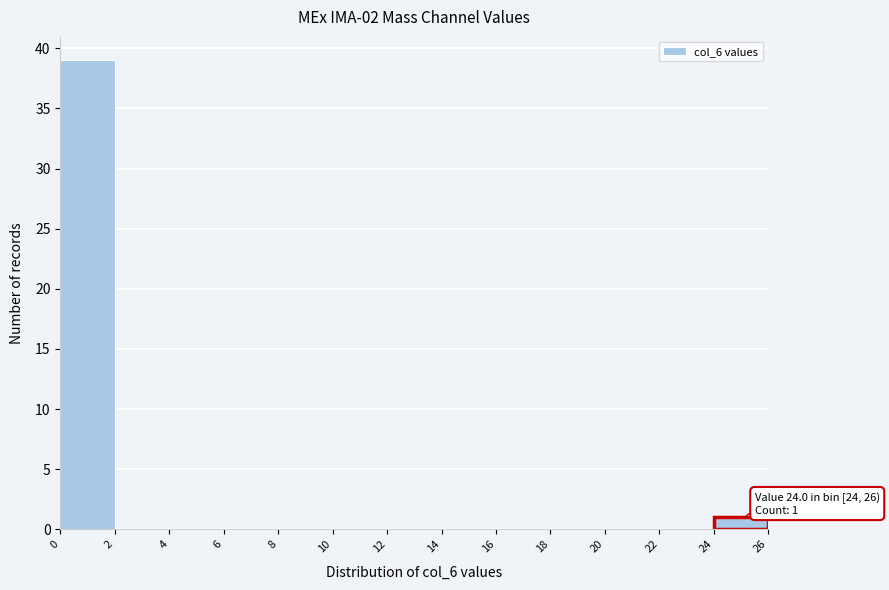

Which range on the x-axis has the tallest bar?

0 to 2